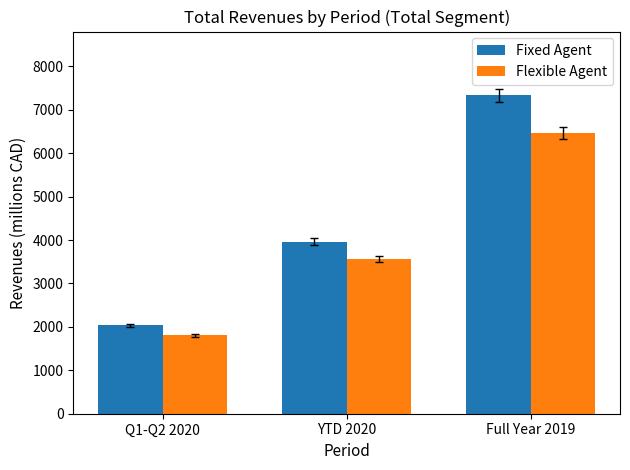

What position from the right is Full Year 2019?

1